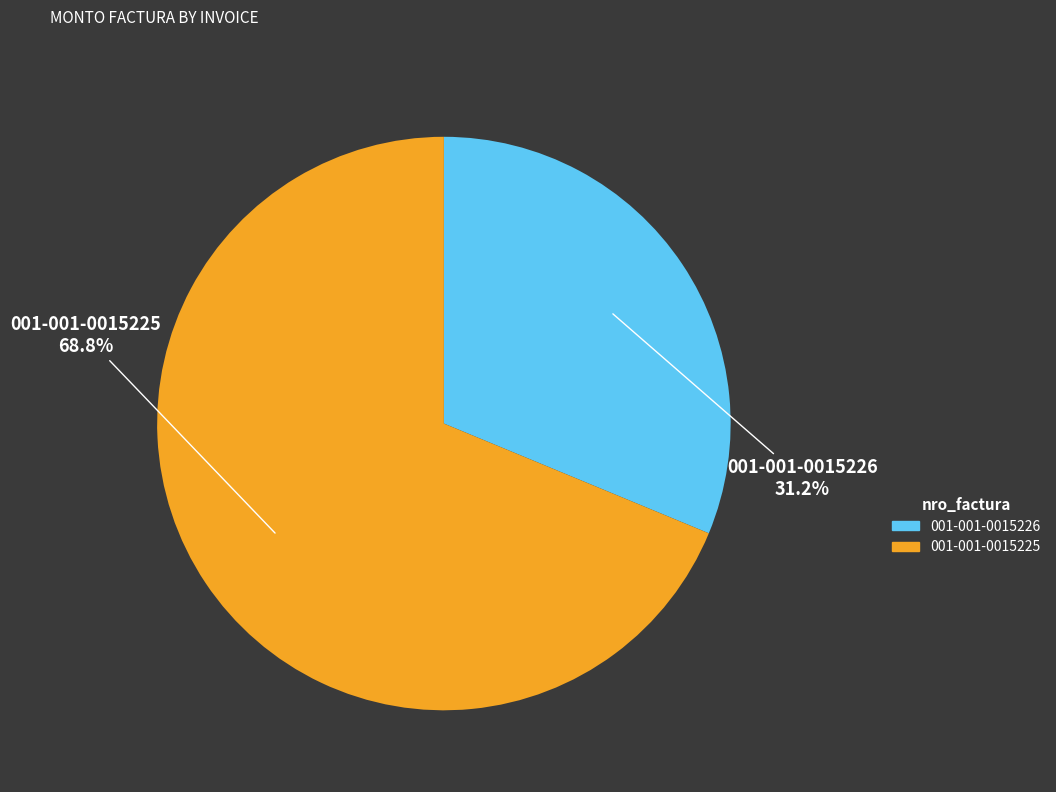

To the nearest percent, what portion does 001-001-0015226 represent?

31%